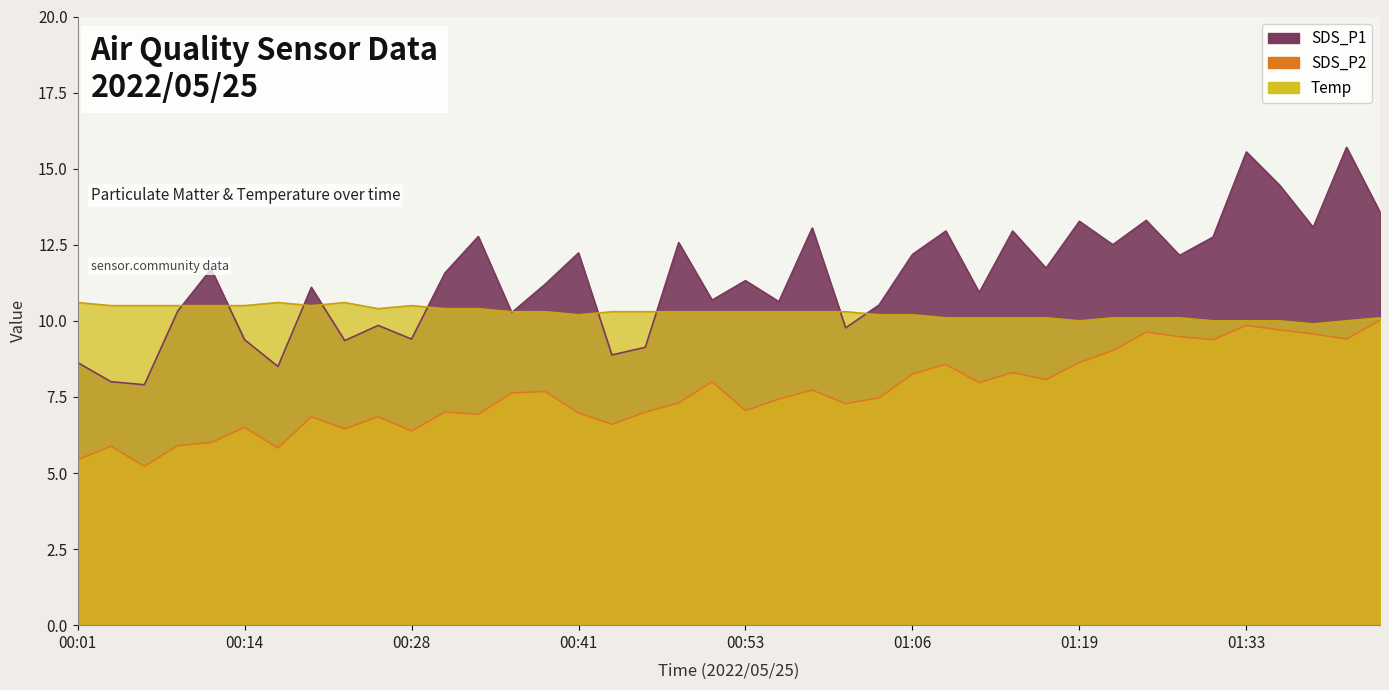

What is the value of the Temp point at the 10th from the left?

10.4